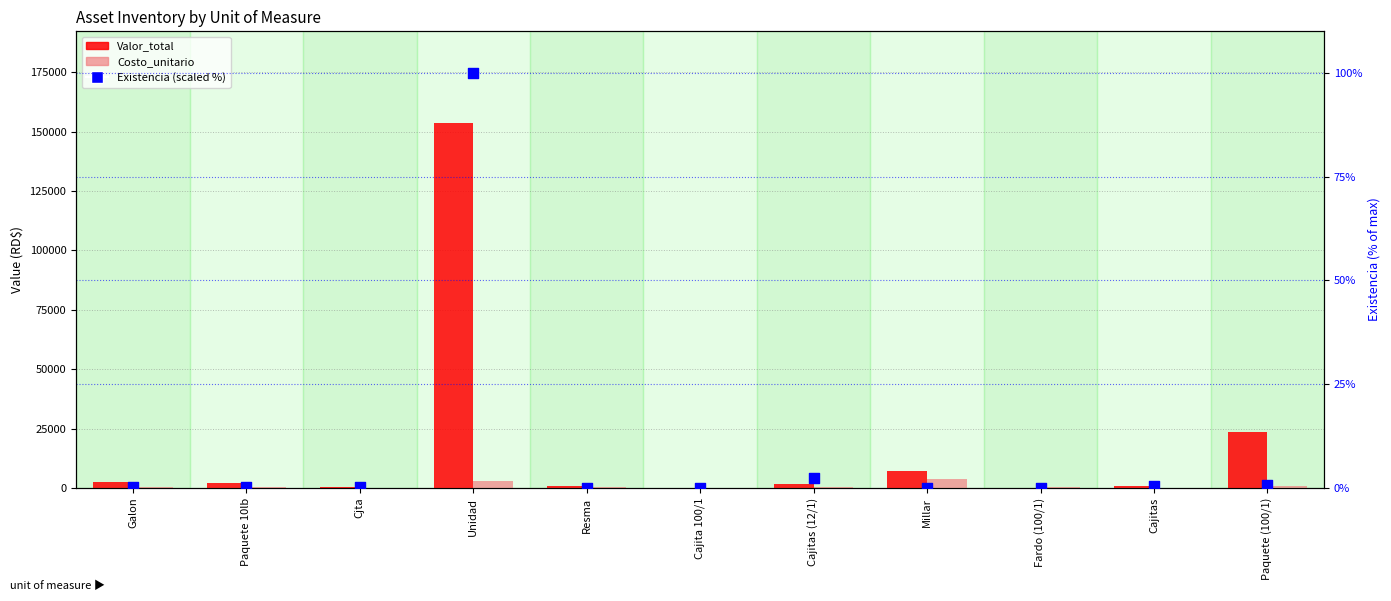

Which series has the largest total across all categories?

Valor_total